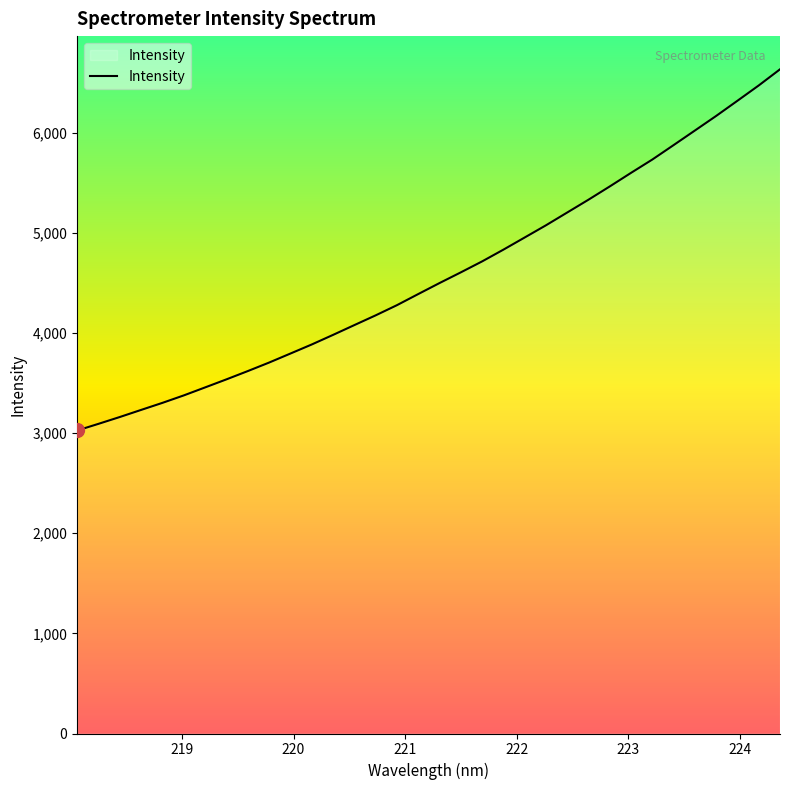

What is the minimum value shown in the chart?

3026.8